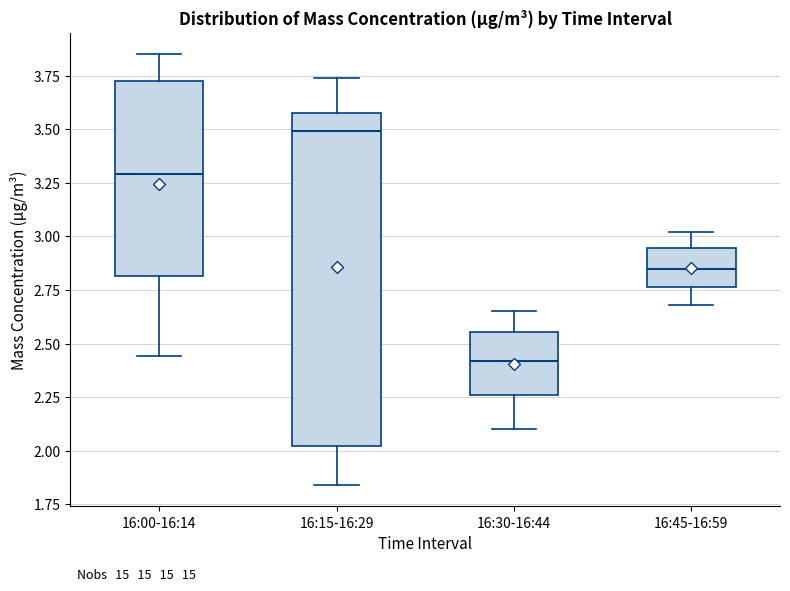

Where is the lower edge of the box for 16:30-16:44 on the y-axis? The values are not printed on the chart, so give them approximately, as read against the axis.

2.25